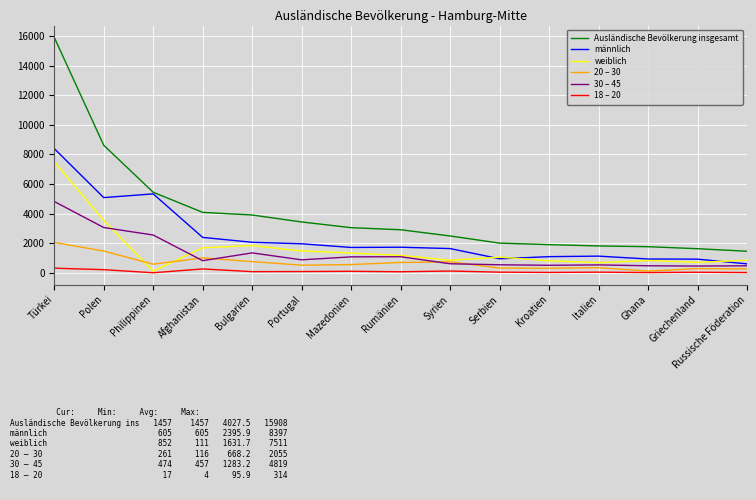

The 20 – 30 series shows 756 at Bulgarien. True or false?

True